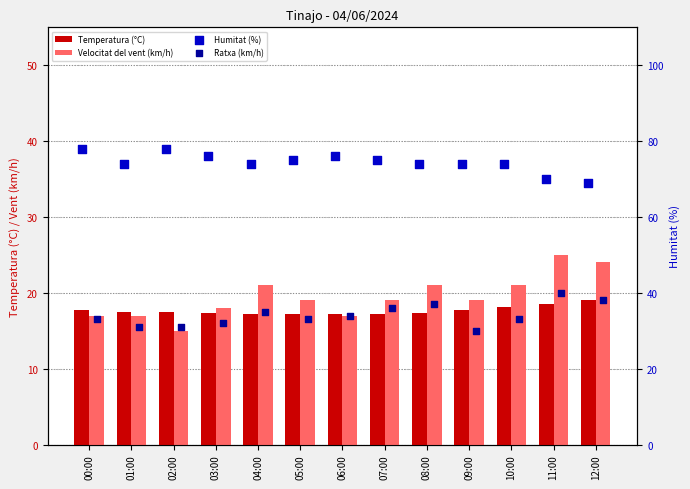

At how many categories does at least one series exceed 34?

13